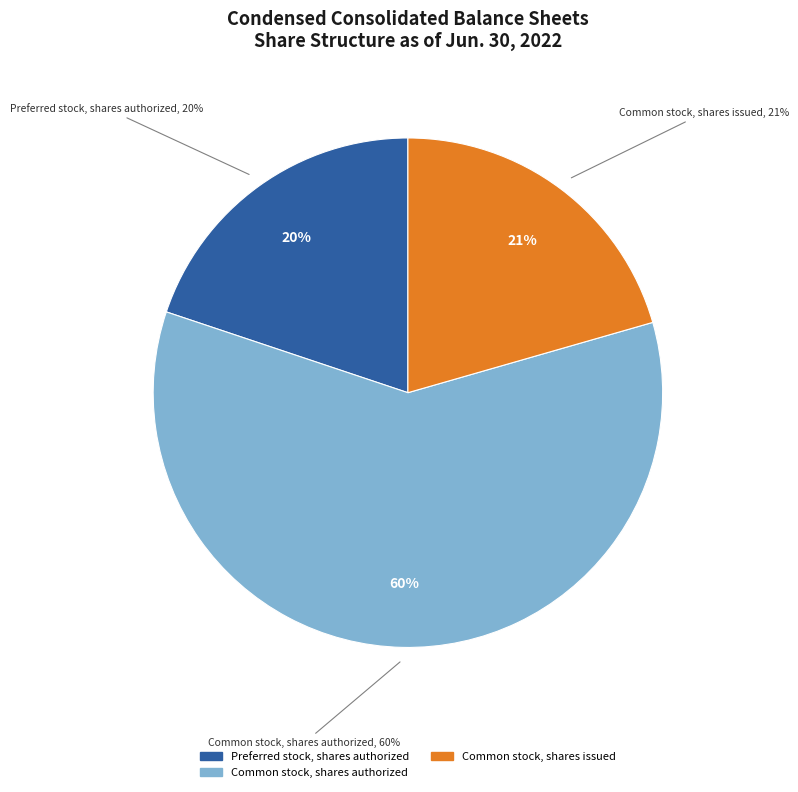

Is it true that Preferred stock, shares authorized is 20% of the pie?

True